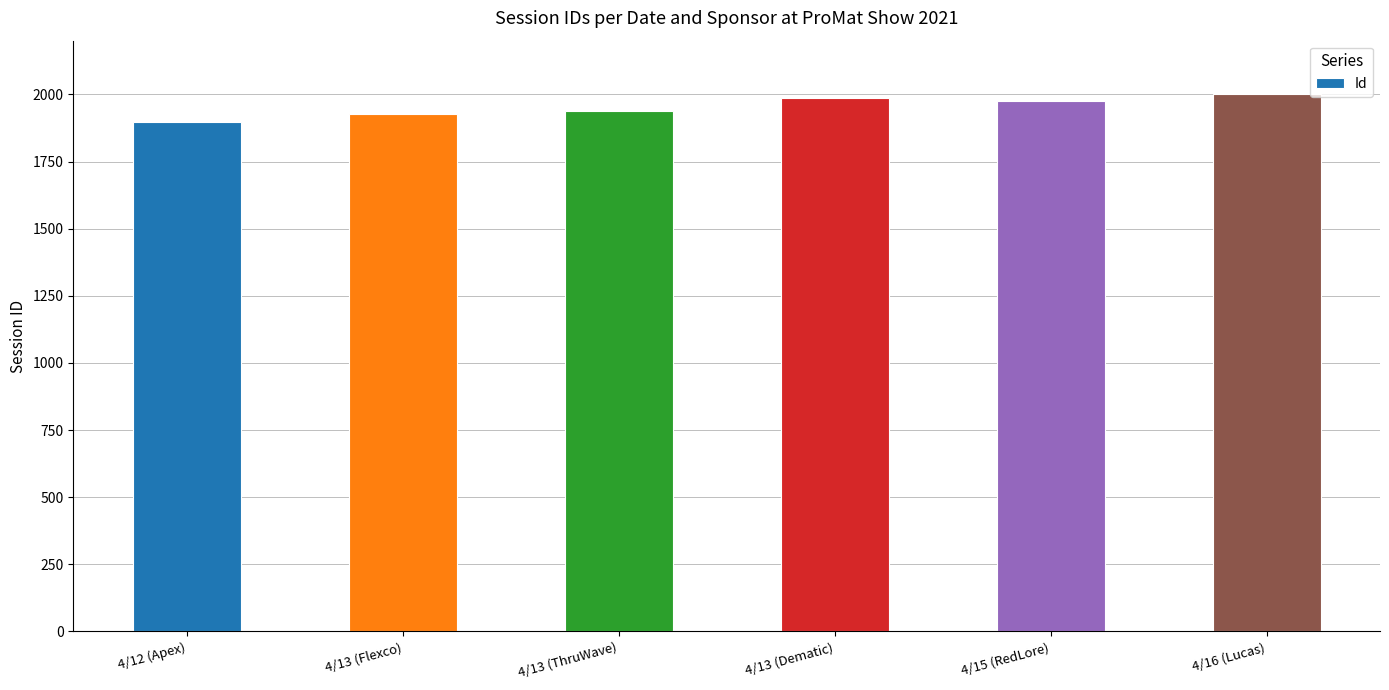

The value at 4/13 (ThruWave) is 2957. True or false?

False